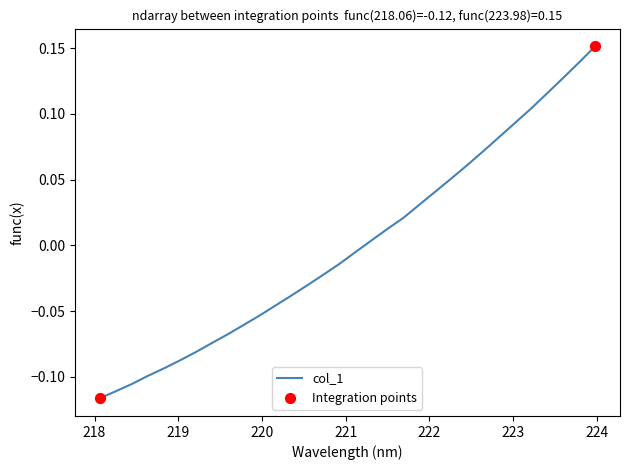

What is the difference between the maximum and minimum values?

0.3